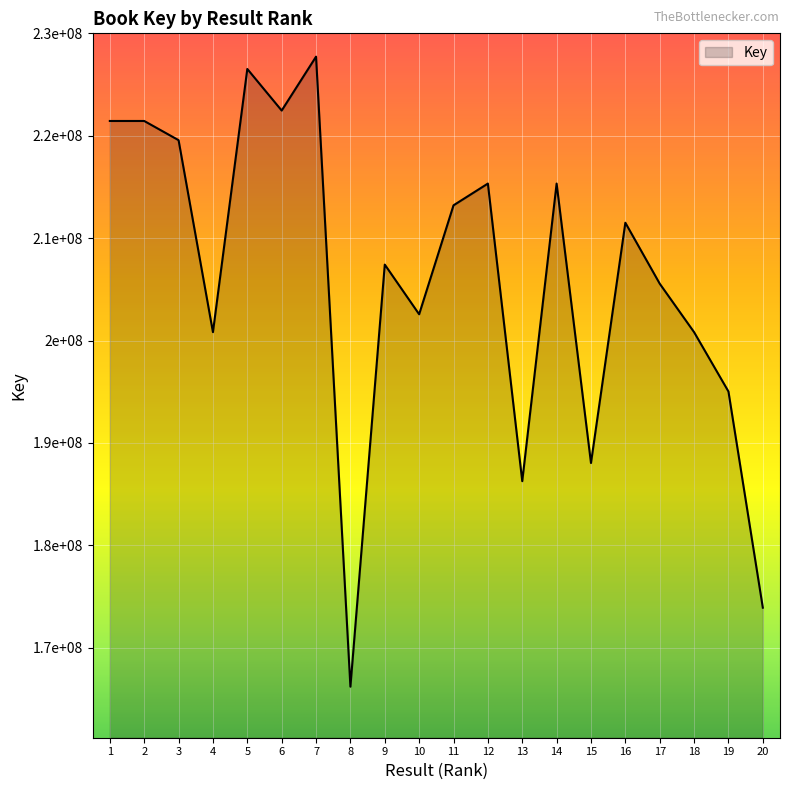

What is the difference between the values at 8 and 2?

55263676